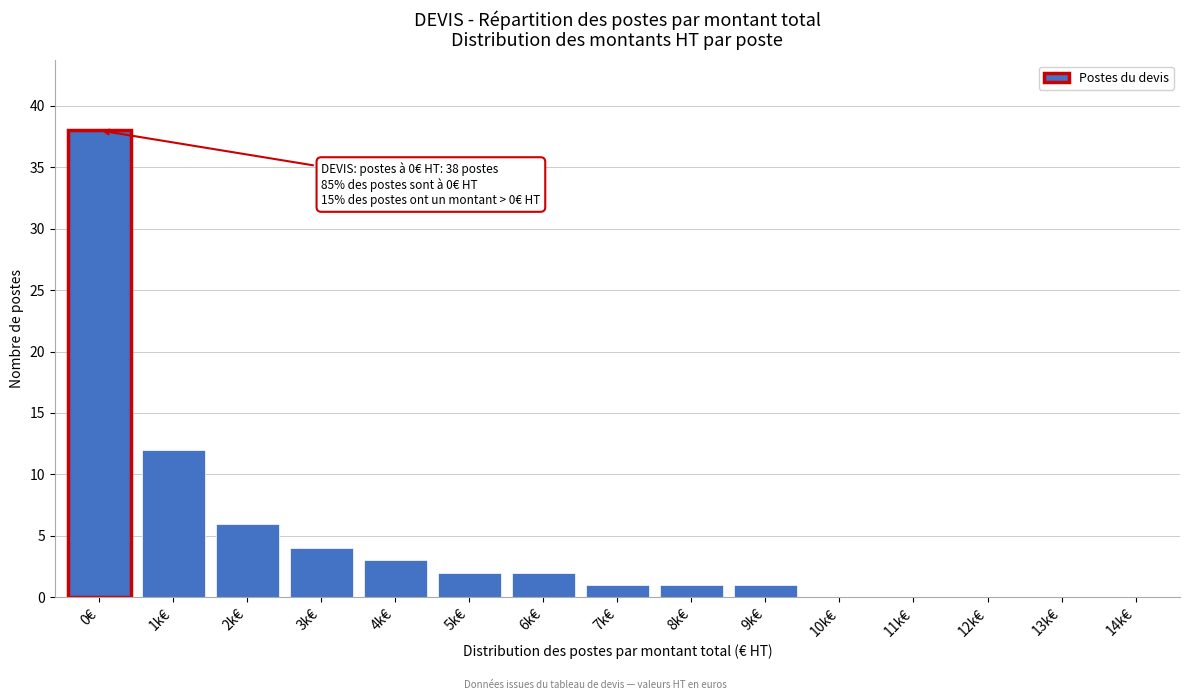

Reading right to left, transcribe all the data shown in this chart.

14k€=0	13k€=0	12k€=0	11k€=0	10k€=0	9k€=1	8k€=1	7k€=1	6k€=2	5k€=2	4k€=3	3k€=4	2k€=6	1k€=12	0€=38